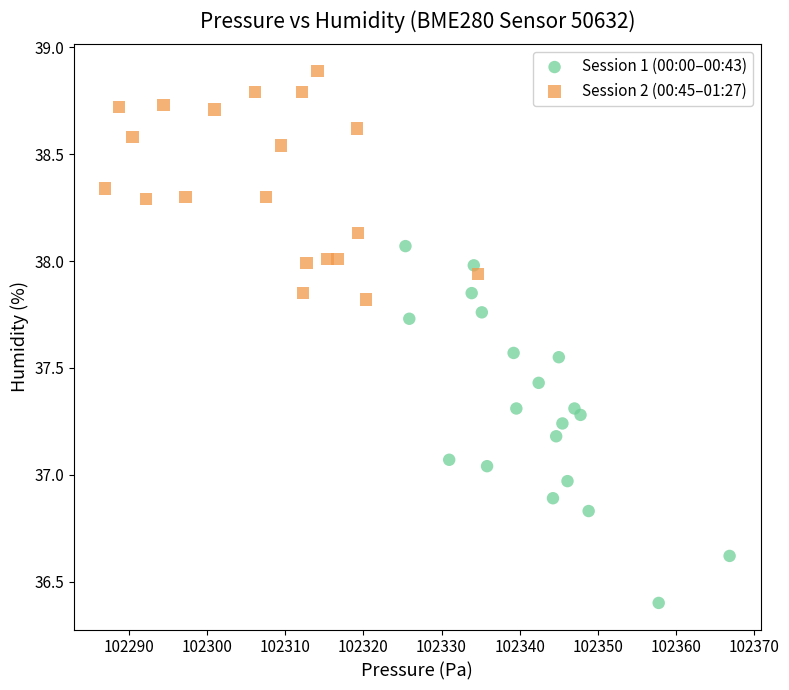

What are all the series names shown in the legend?

Session 1 (00:00–00:43), Session 2 (00:45–01:27)